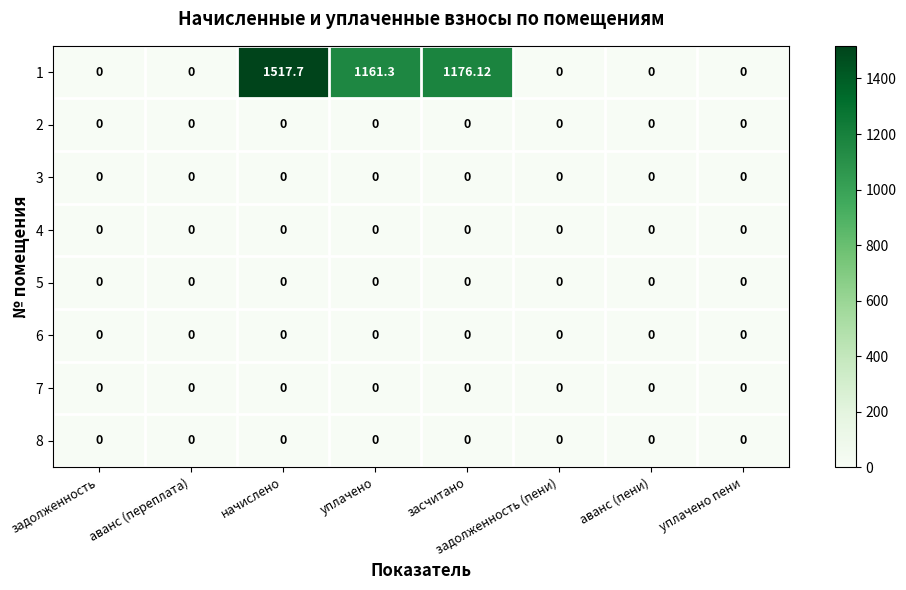

At which category is the sum across all series the highest?

начислено